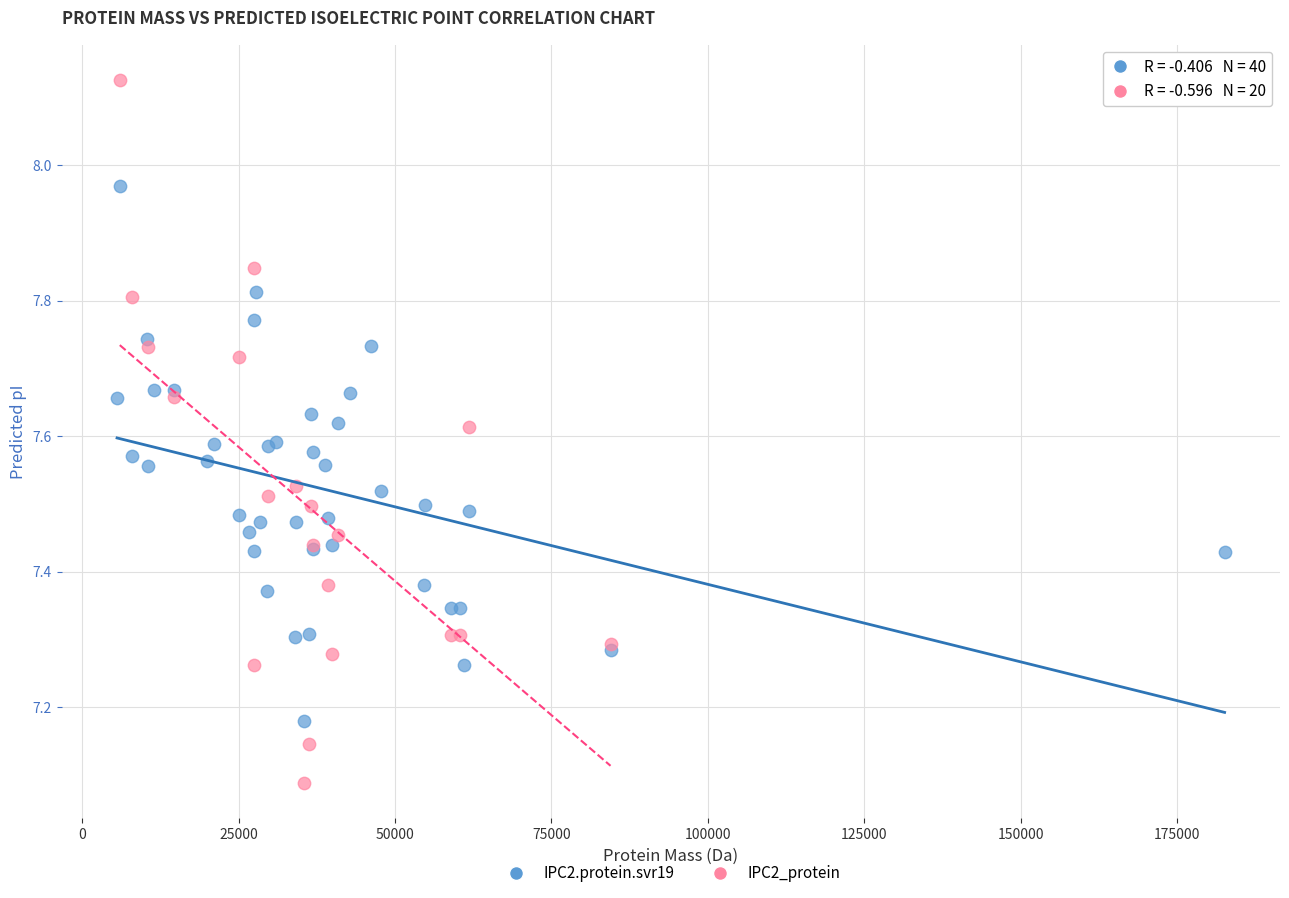

Which series reaches the maximum Y coordinate?

IPC2_protein